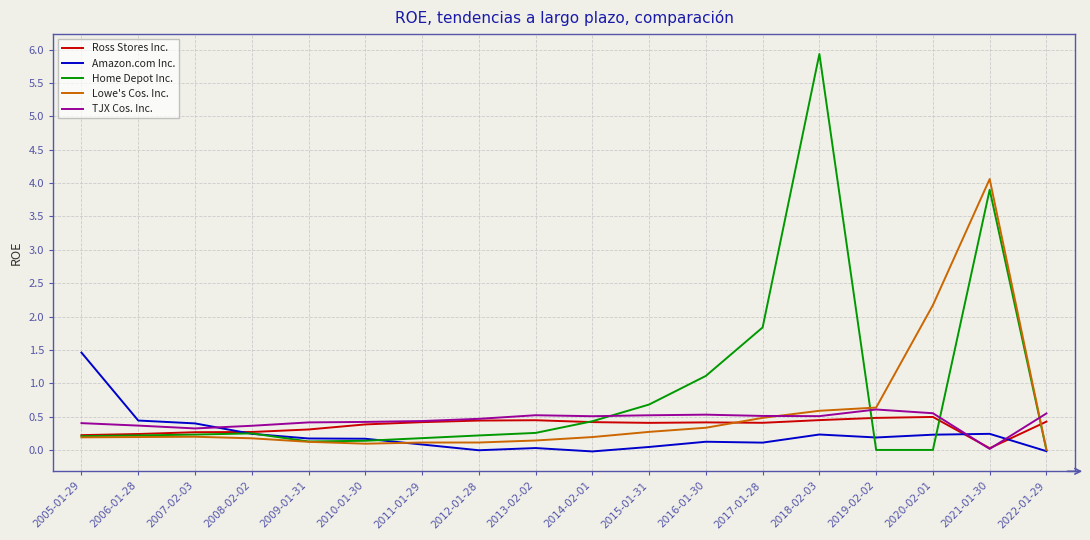

At which category is the sum across all series the highest?

2021-01-30